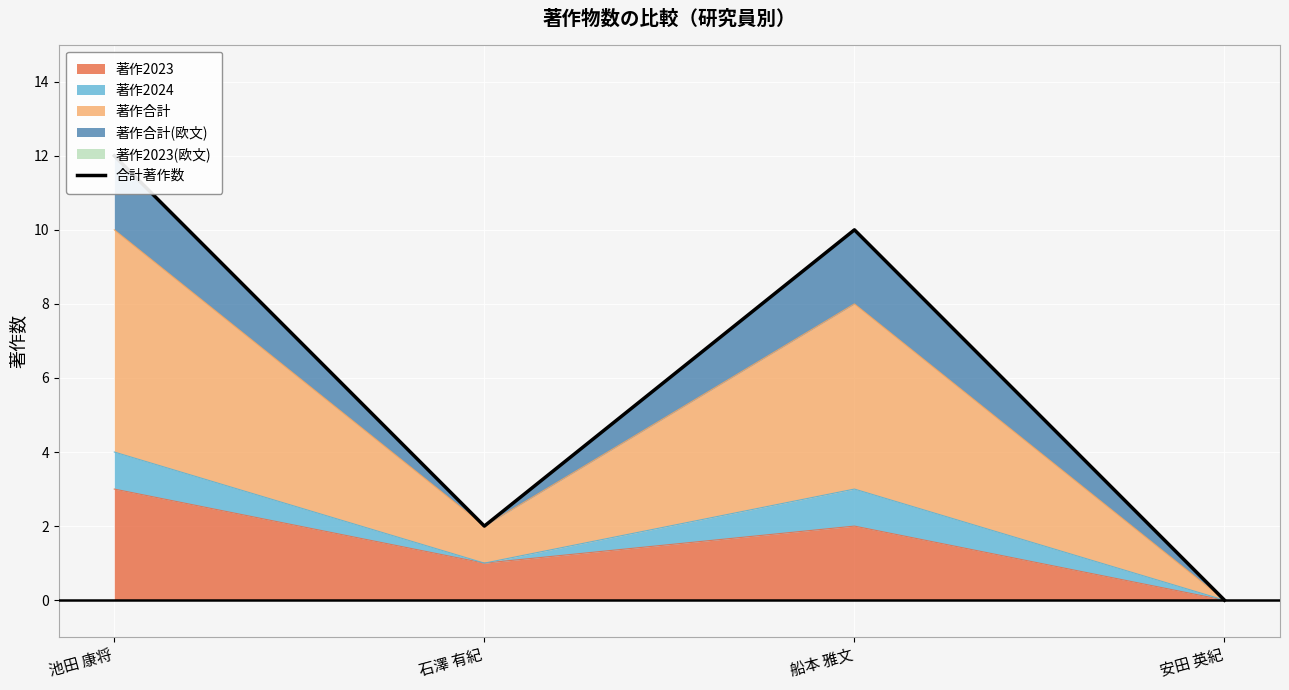

Rank the categories by value from lowest to highest.

安田 英紀, 石澤 有紀, 船本 雅文, 池田 康将